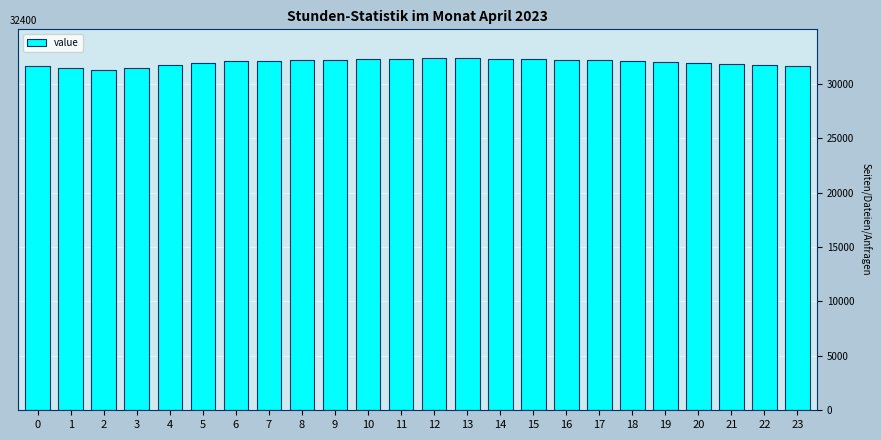

What is the sum of the values at 6 and 8?

64200